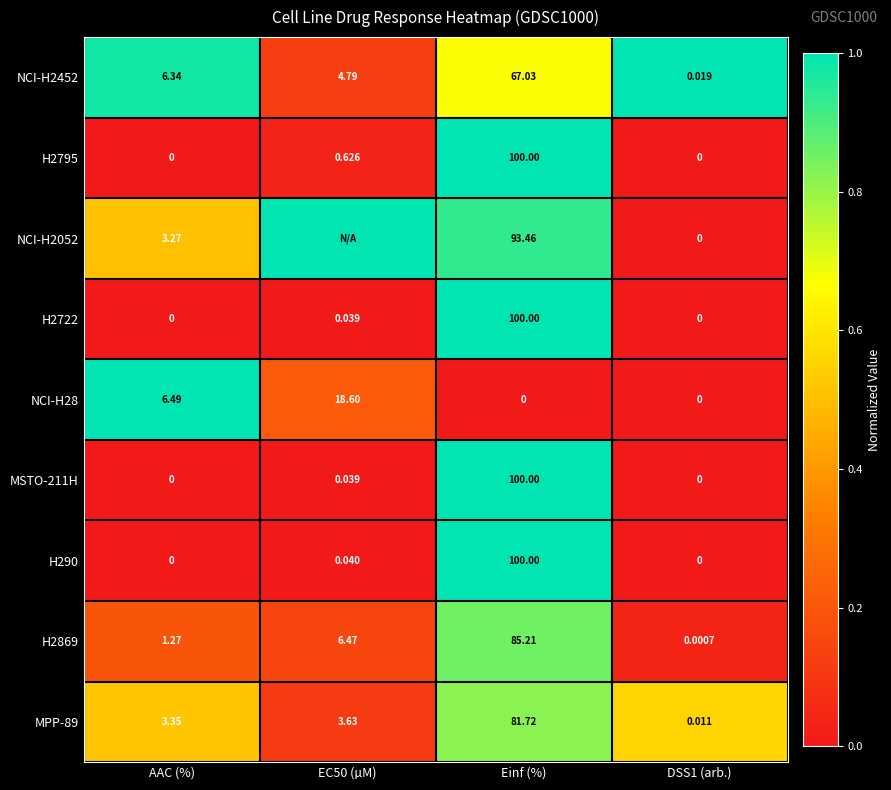

At which label does MPP-89 first exceed 3?

AAC (%)